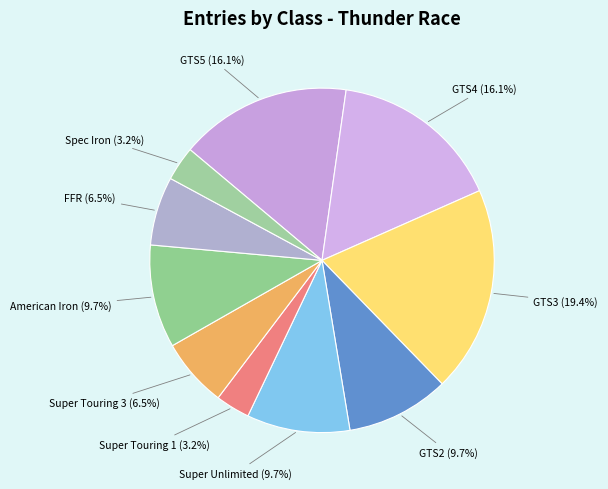

Count the number of slices in the pie.

10